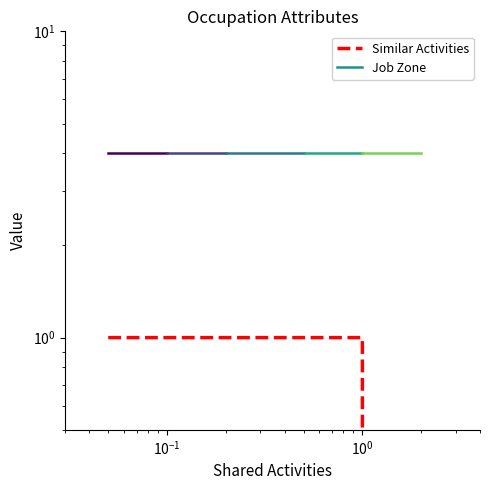

True or false: the data shows 1 at $\mathdefault{10^{0}}$.

False